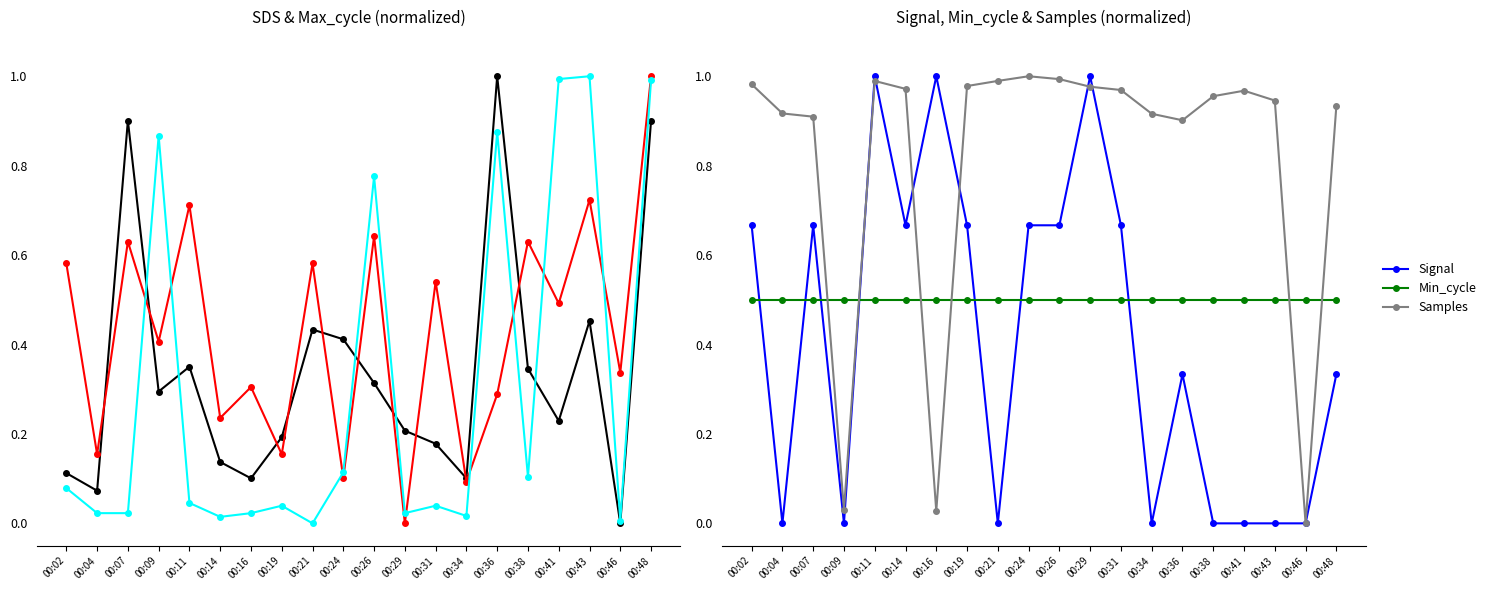

Which has a higher value, 00:41 or 00:26?

00:26